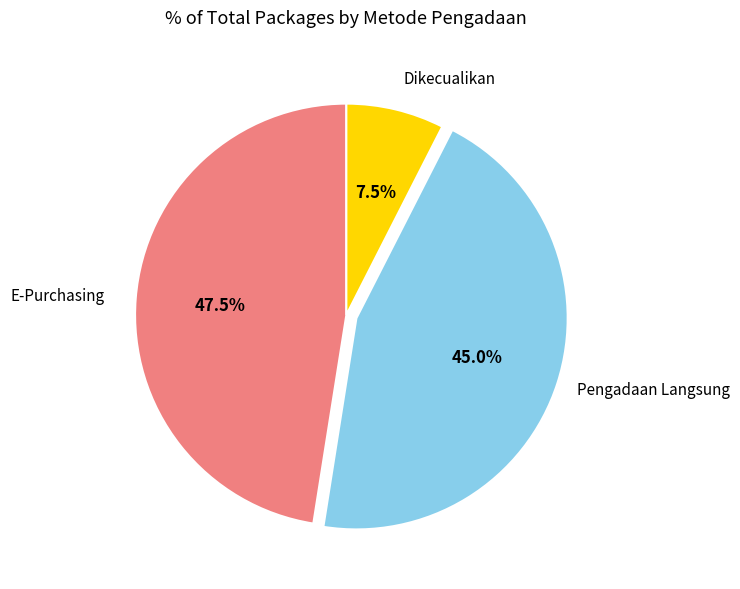

What is the largest slice in the pie chart?

E-Purchasing